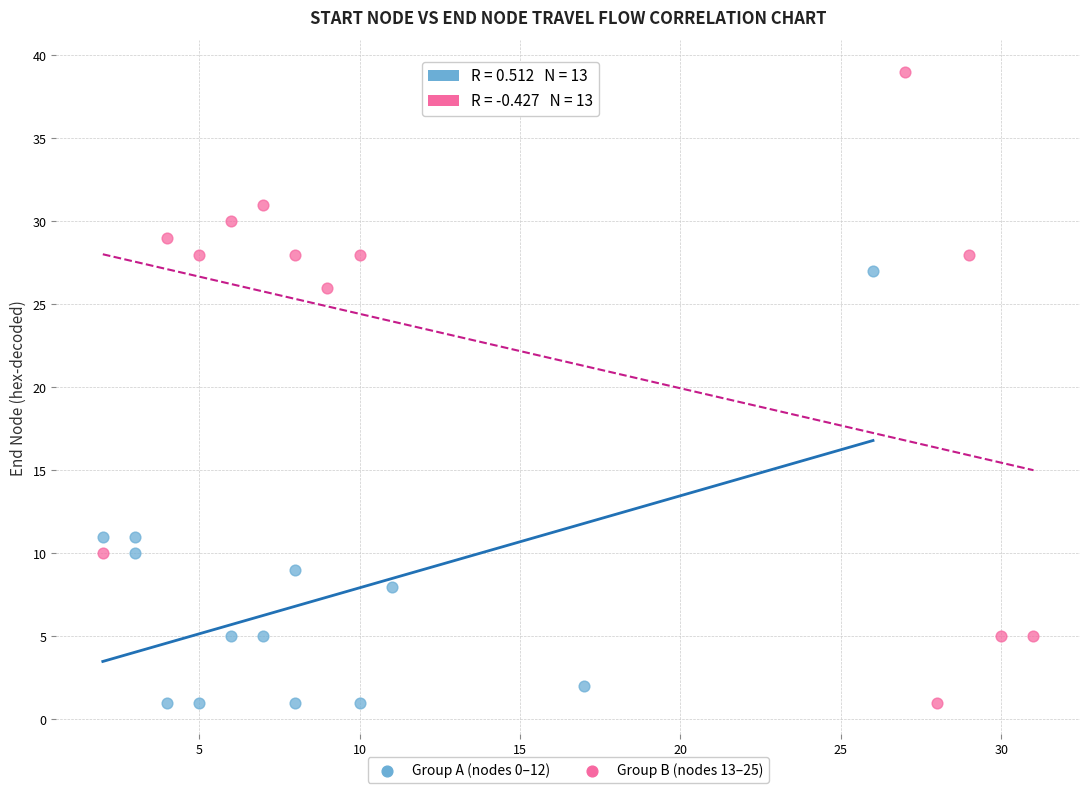

Which series has the largest Y range (max minus min)?

Group B (nodes 13–25)